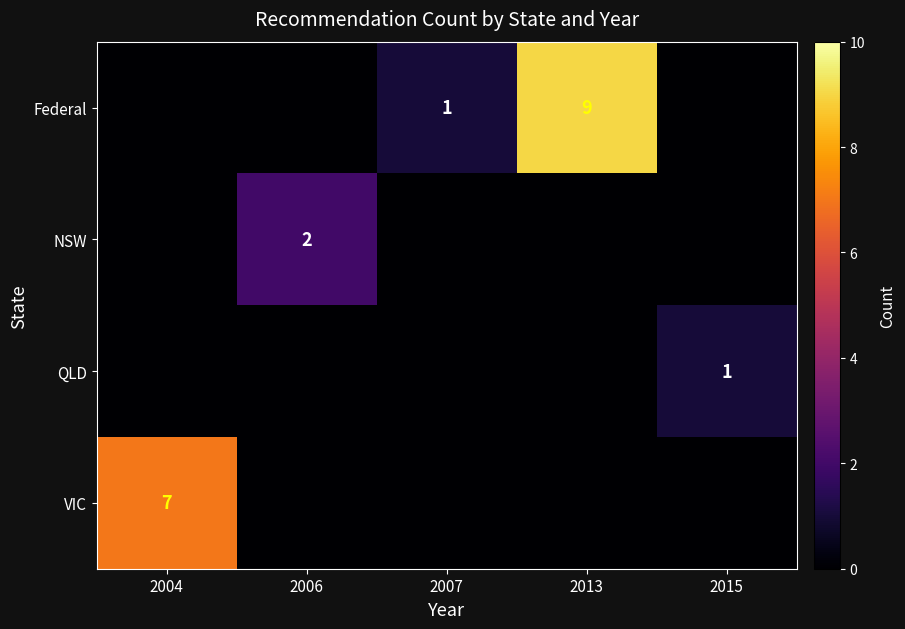

The VIC series shows 2 at 2004. True or false?

False